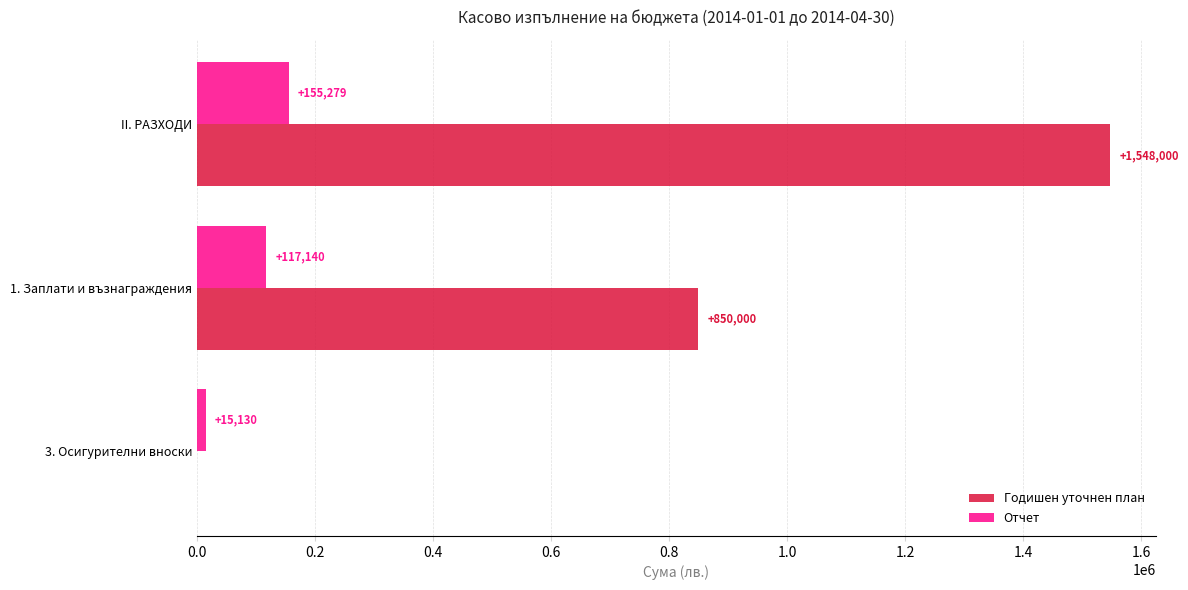

At which label does Годишен уточнен план reach its peak?

II. РАЗХОДИ